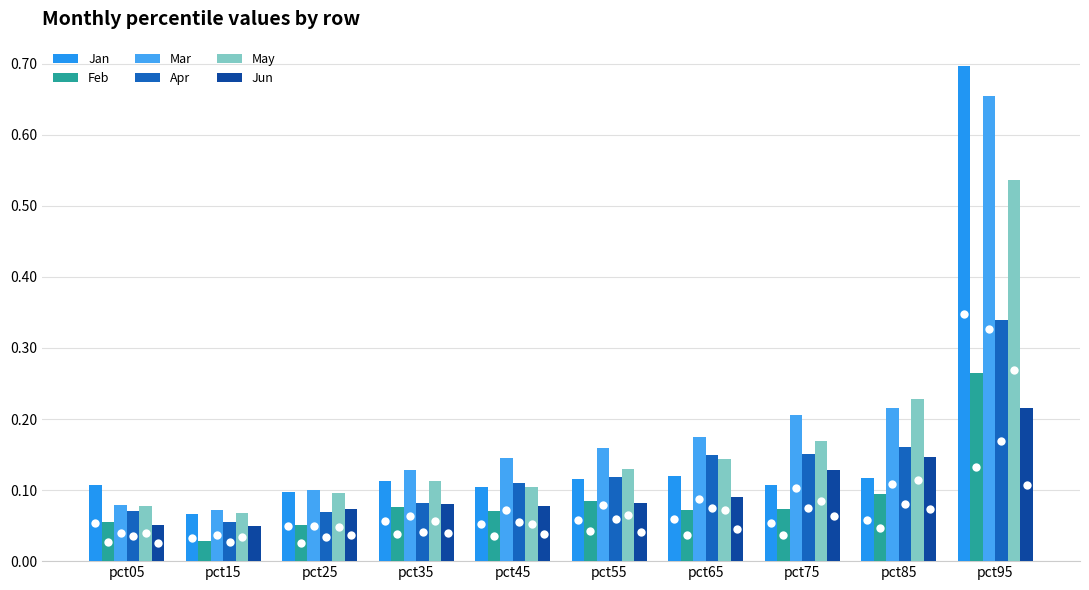

How many categories are shown in the chart?

10